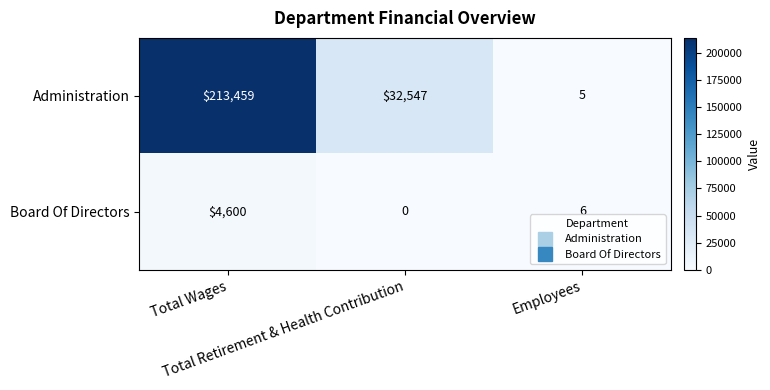

How many distinct data groups are displayed?

2